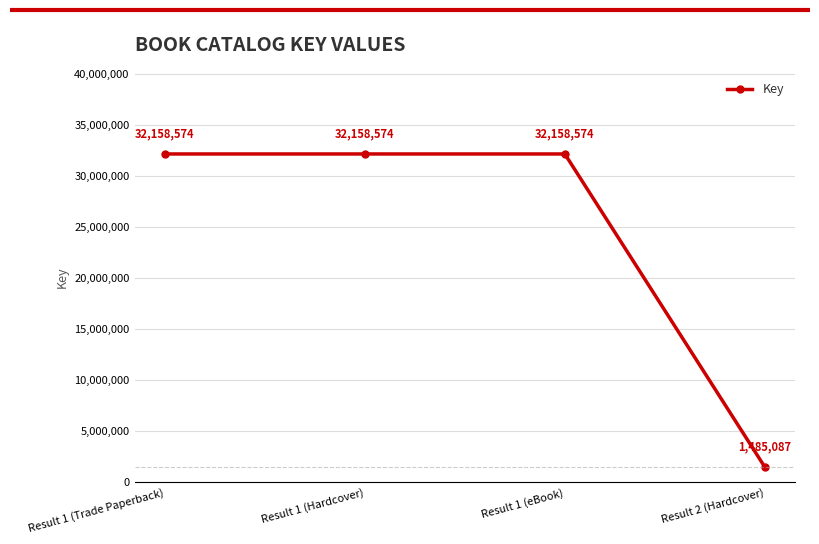

How many distinct data groups are displayed?

1